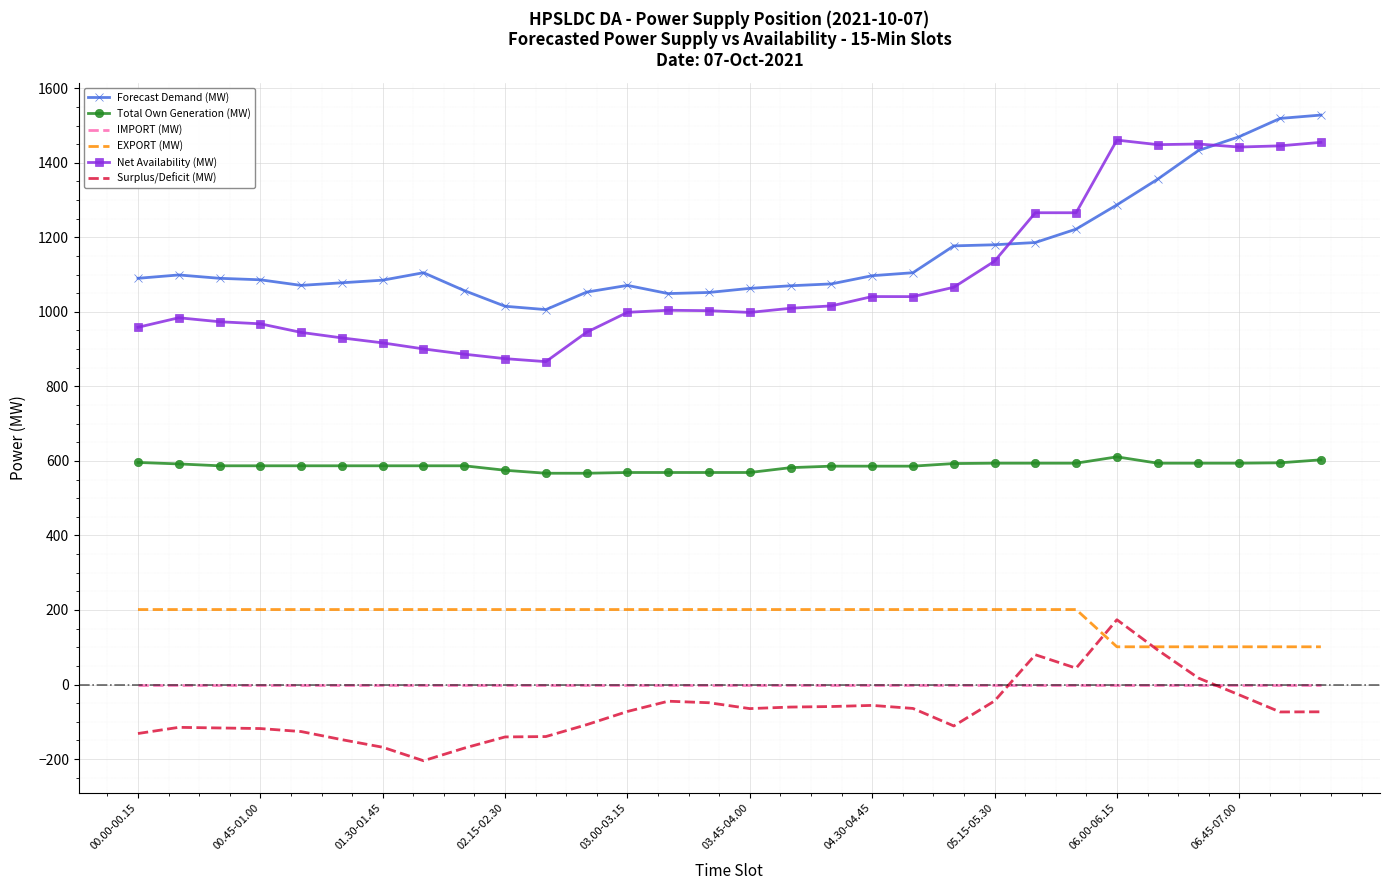

What is the smallest value displayed?

-204.5